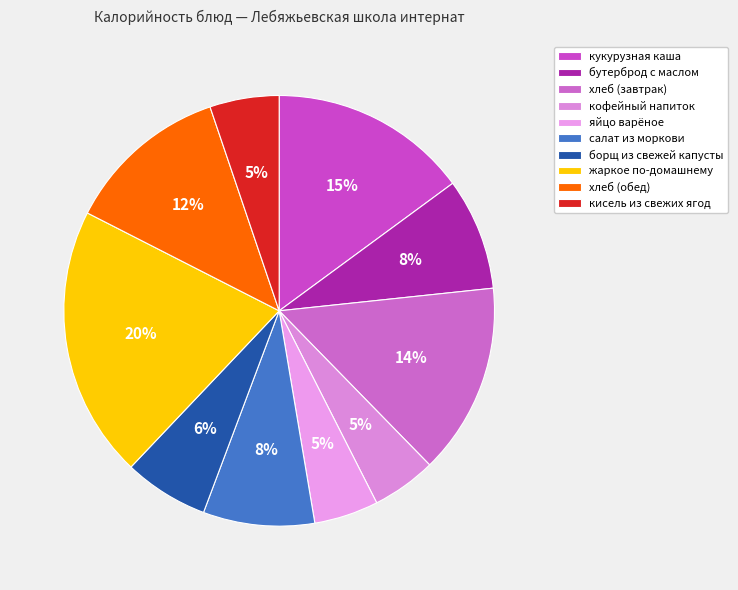

Approximately how many times larger is the value at кукурузная каша compared to кисель из свежих ягод?

2.9